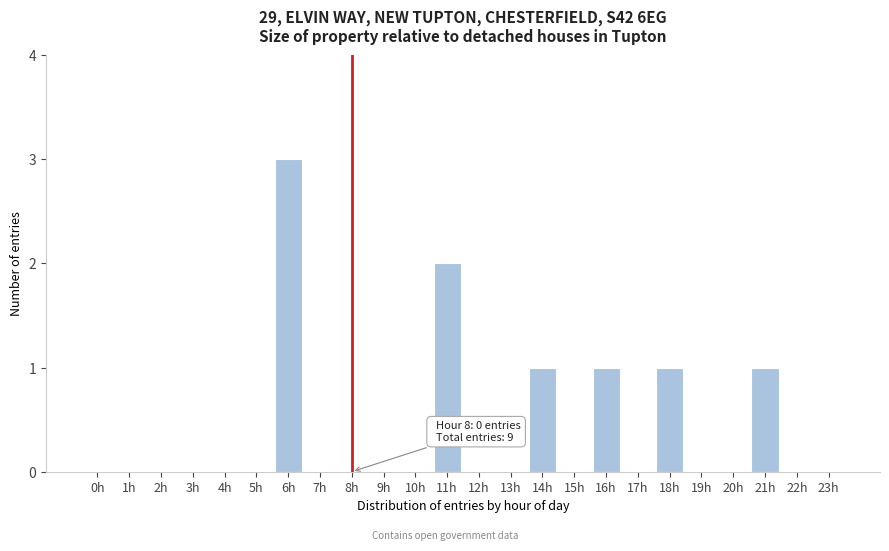

Reading left to right, transcribe all the data shown in this chart.

0h=0	1h=0	2h=0	3h=0	4h=0	5h=0	6h=3	7h=0	8h=0	9h=0	10h=0	11h=2	12h=0	13h=0	14h=1	15h=0	16h=1	17h=0	18h=1	19h=0	20h=0	21h=1	22h=0	23h=0